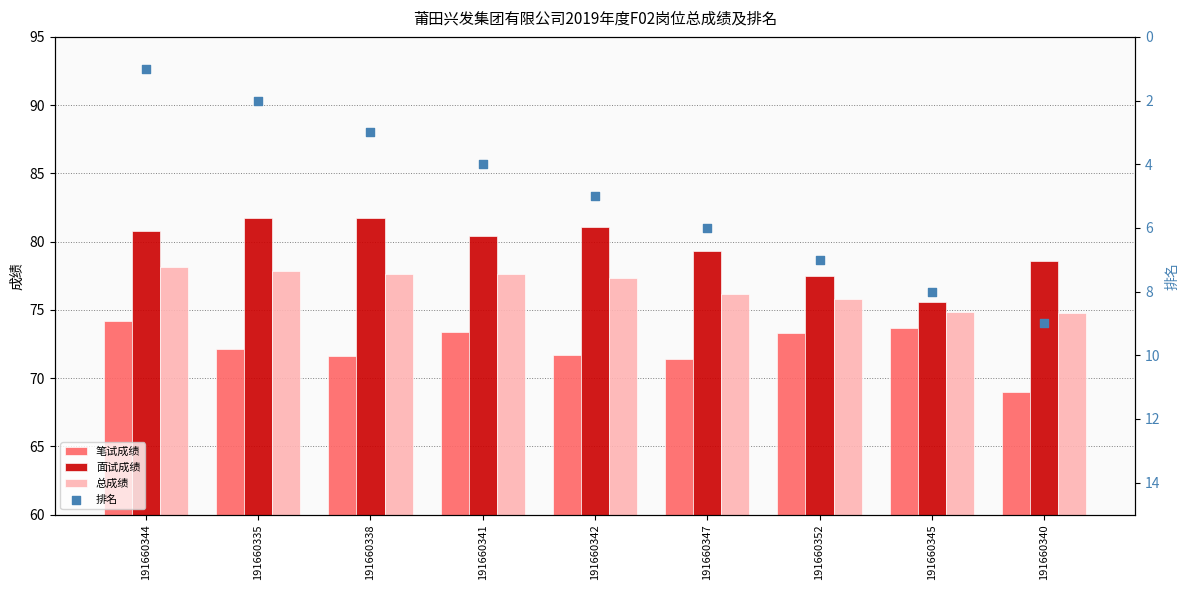

Which series contains the lowest Y value?

排名